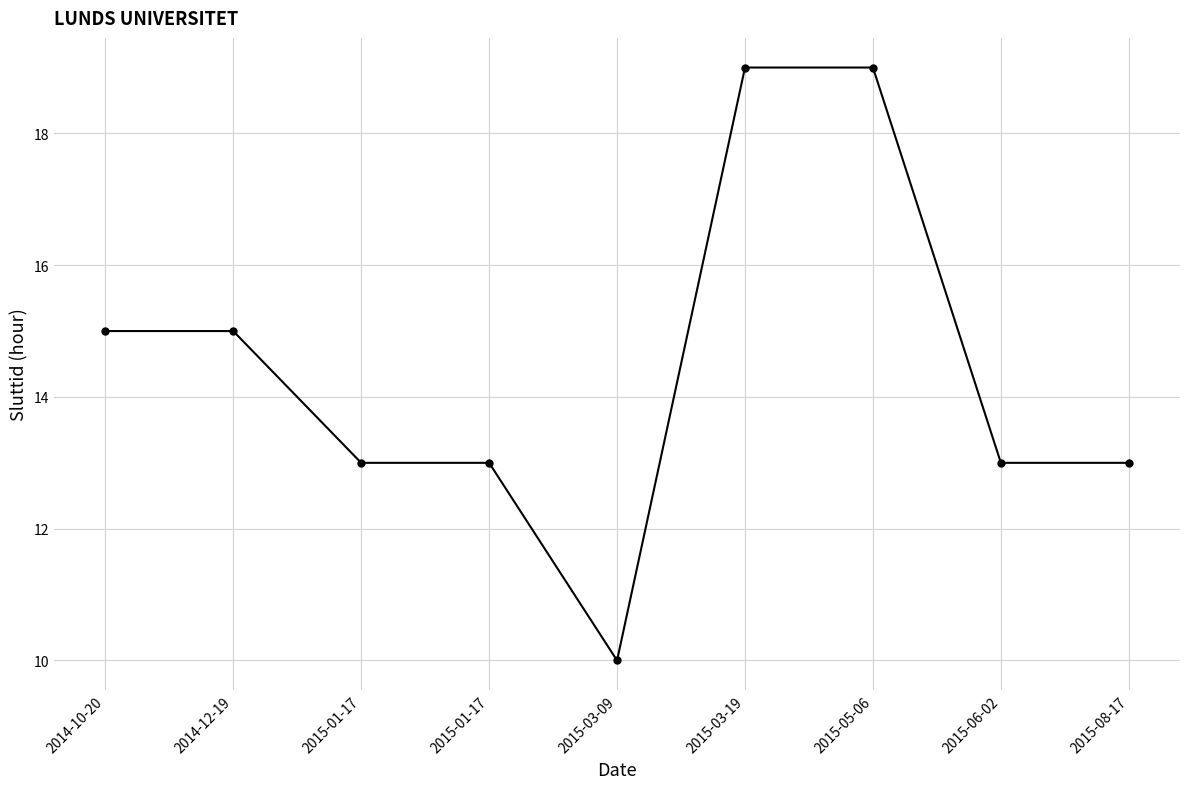

What is the average value?

14